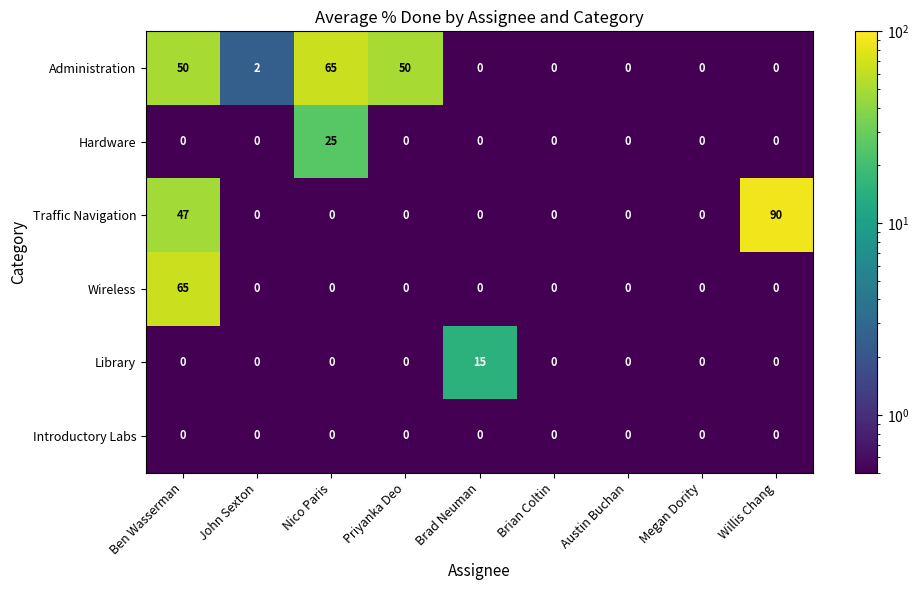

What is the maximum value shown in the chart?

90